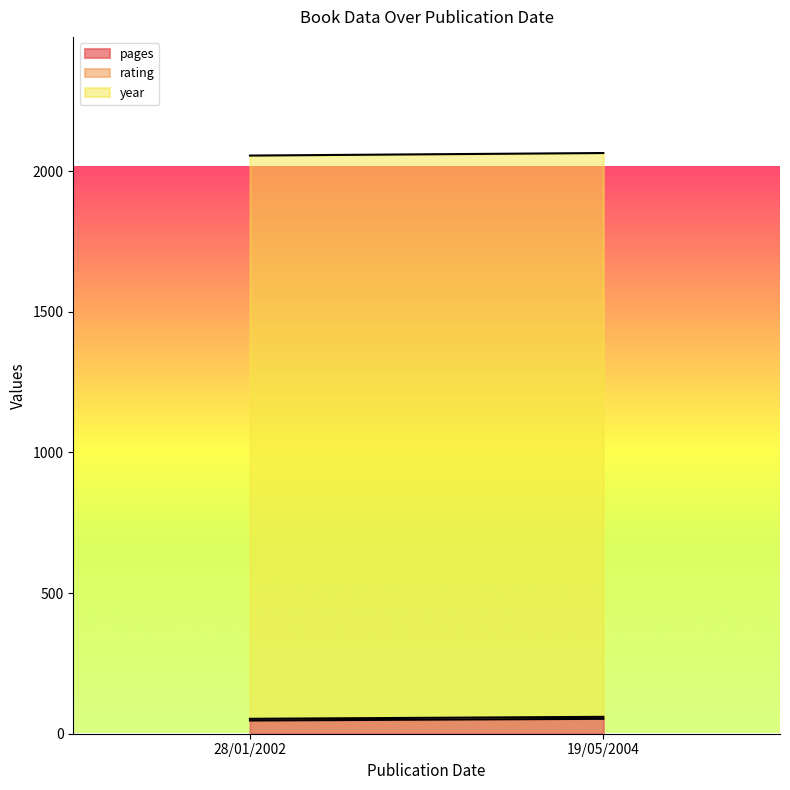

Count the number of categories in the chart.

2